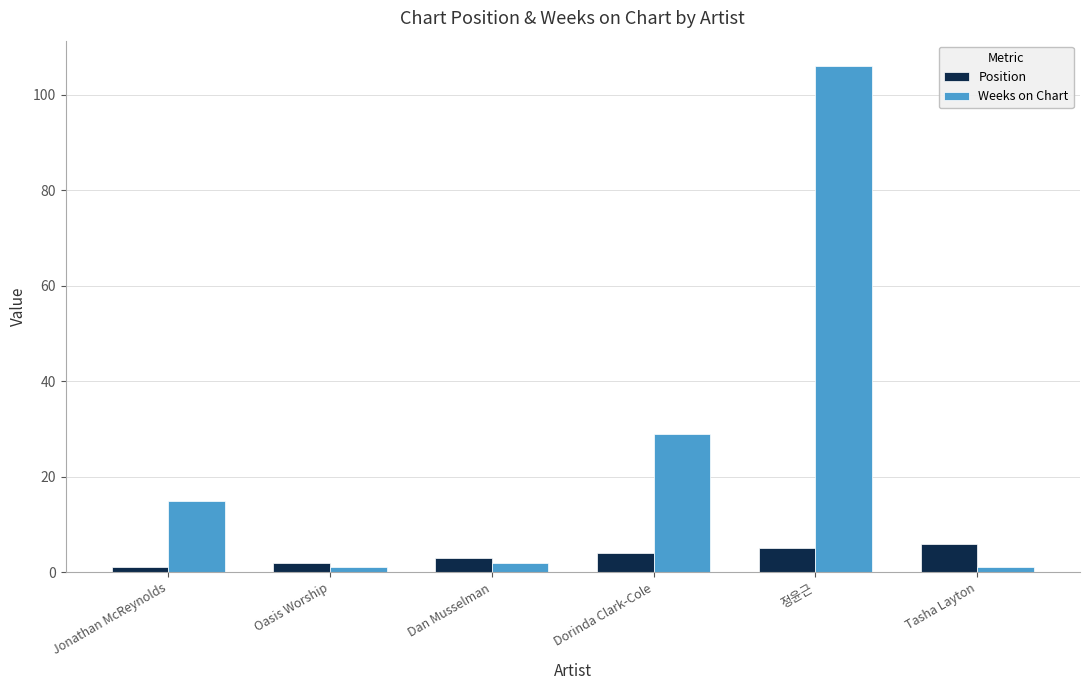

How many data points in Position are less than 4?

3